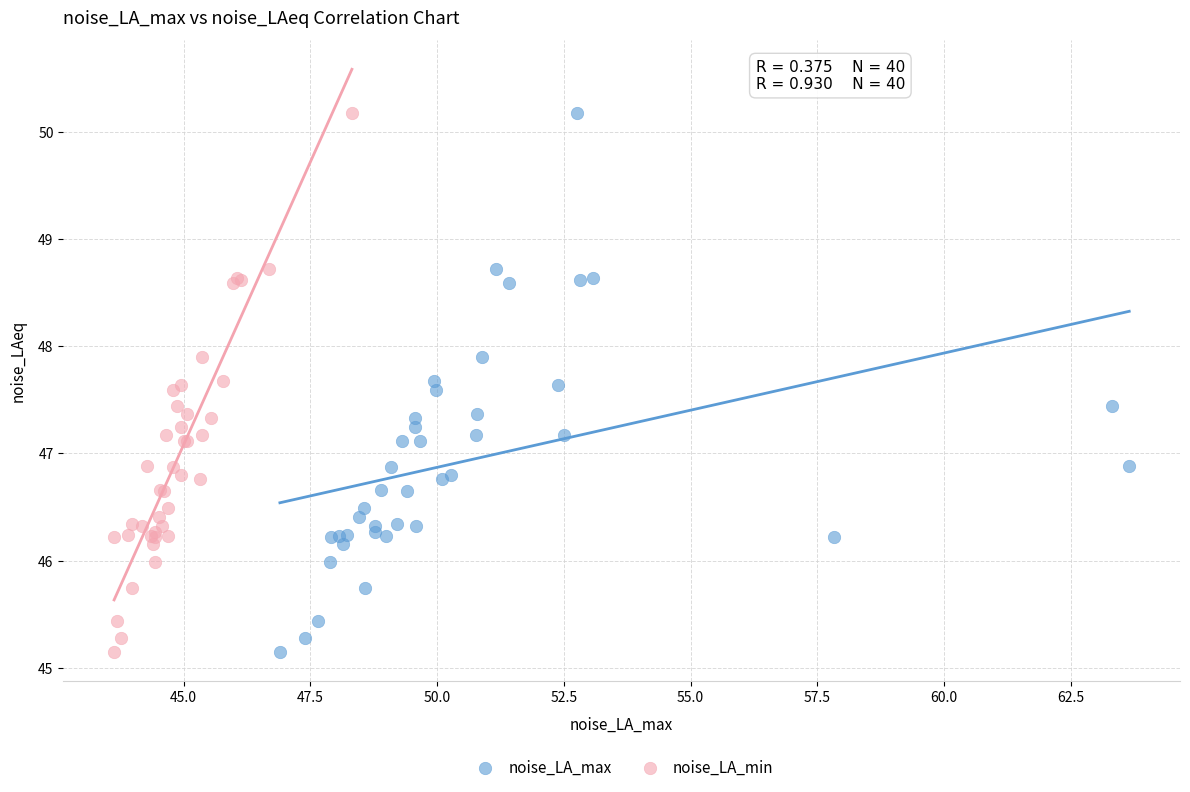

What are all the series names shown in the legend?

noise_LA_max, noise_LA_min